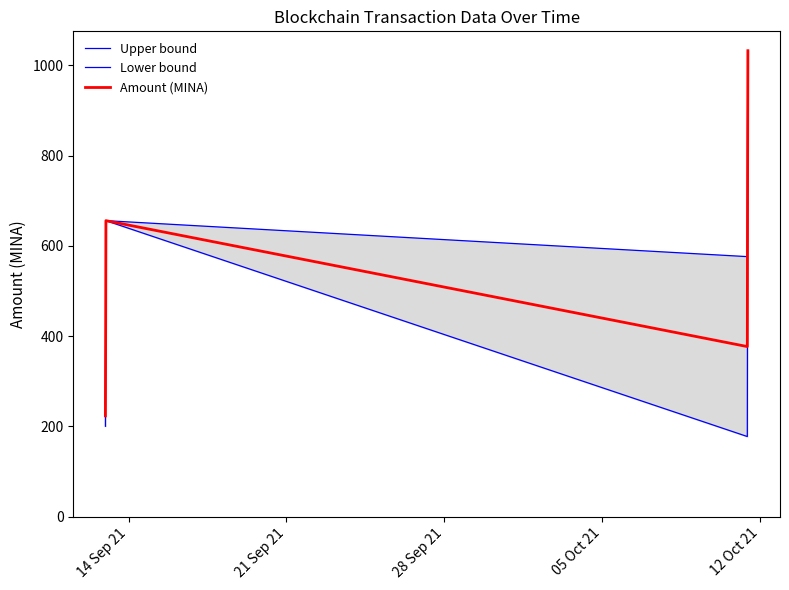

True or false: Lower bound and Upper bound intersect in this chart.

False